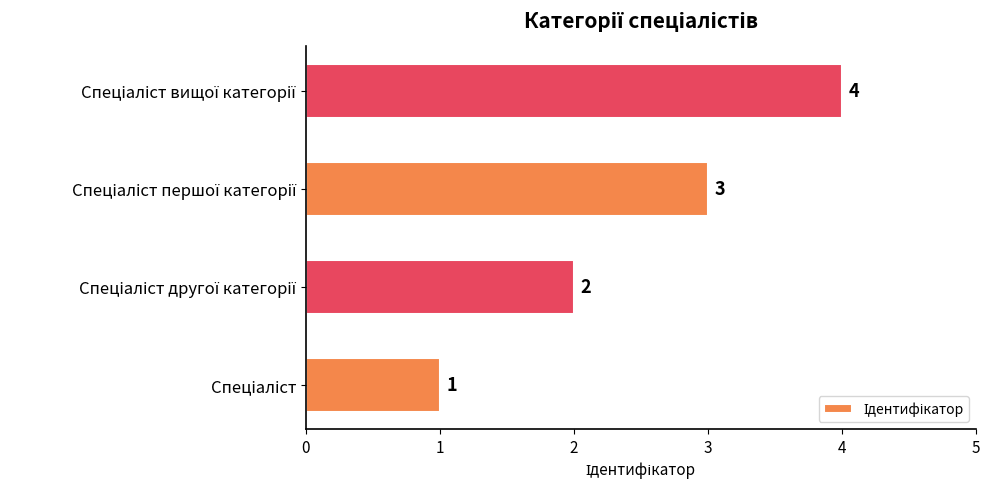

What is the greatest value displayed?

4